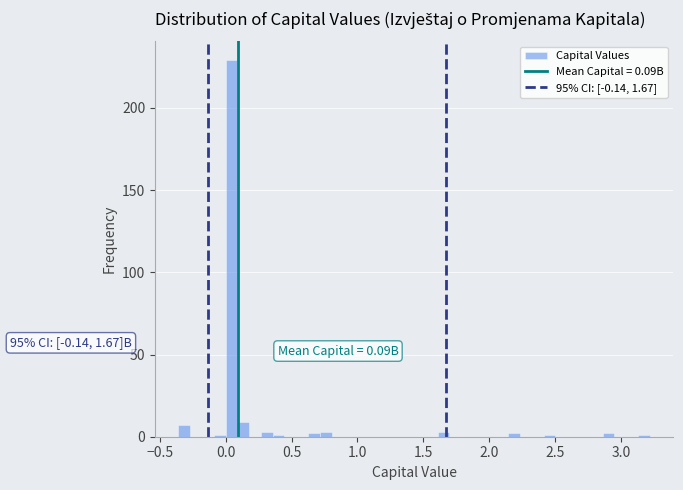

Around what value on the x-axis is the tallest bar? Give the approximate position of its centre, as read against the axis.

0.05